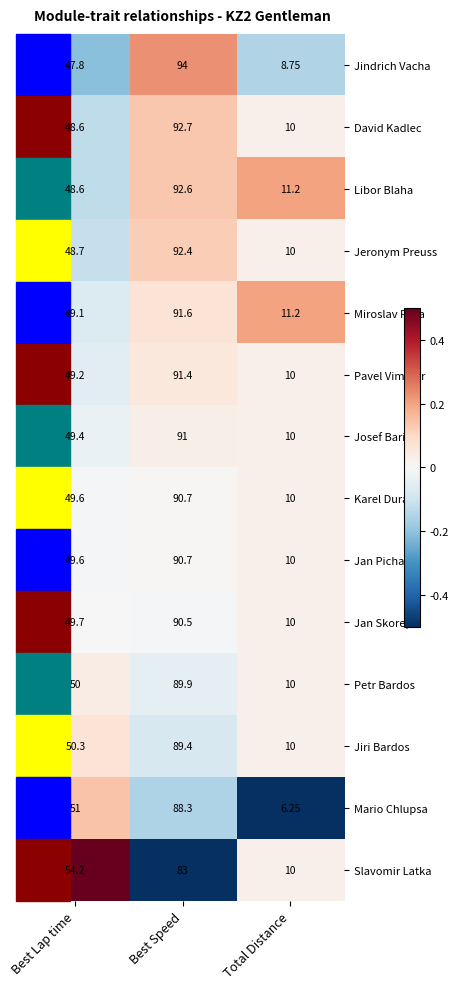

Count the number of data series in this chart.

14